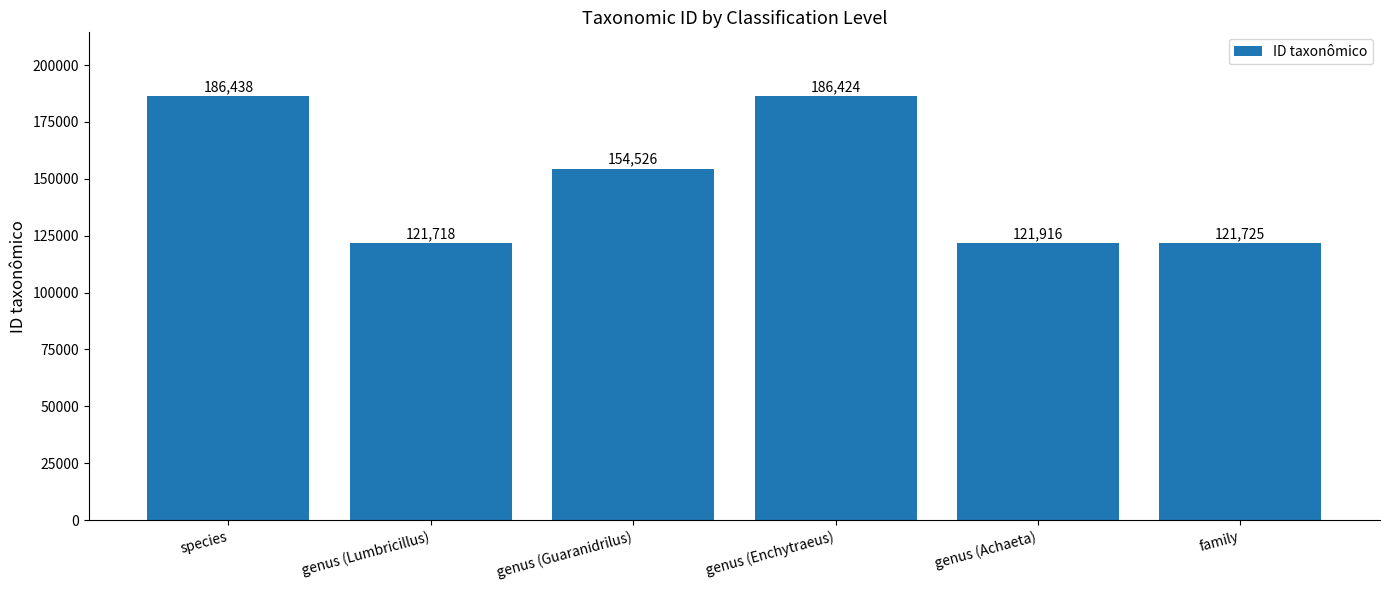

What position from the right is genus (Lumbricillus)?

5